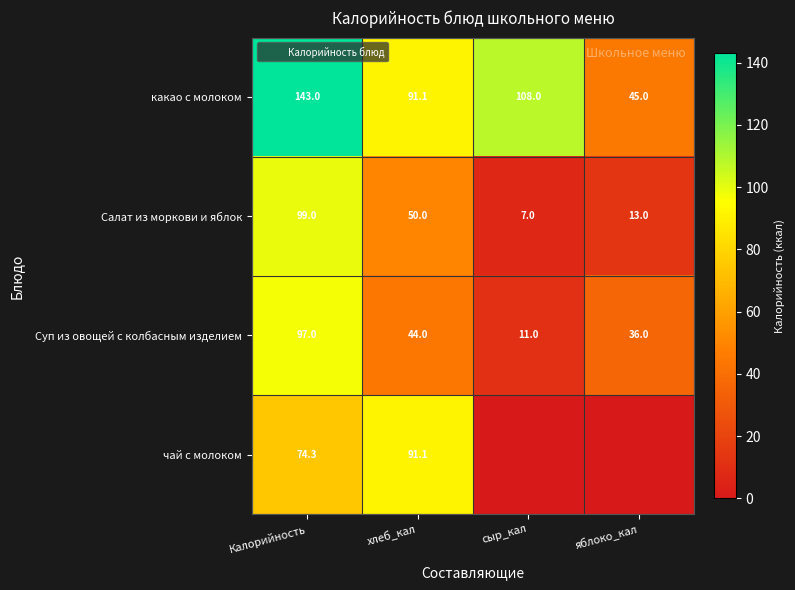

The value of чай с молоком at хлеб_кал is 48.6. True or false?

False